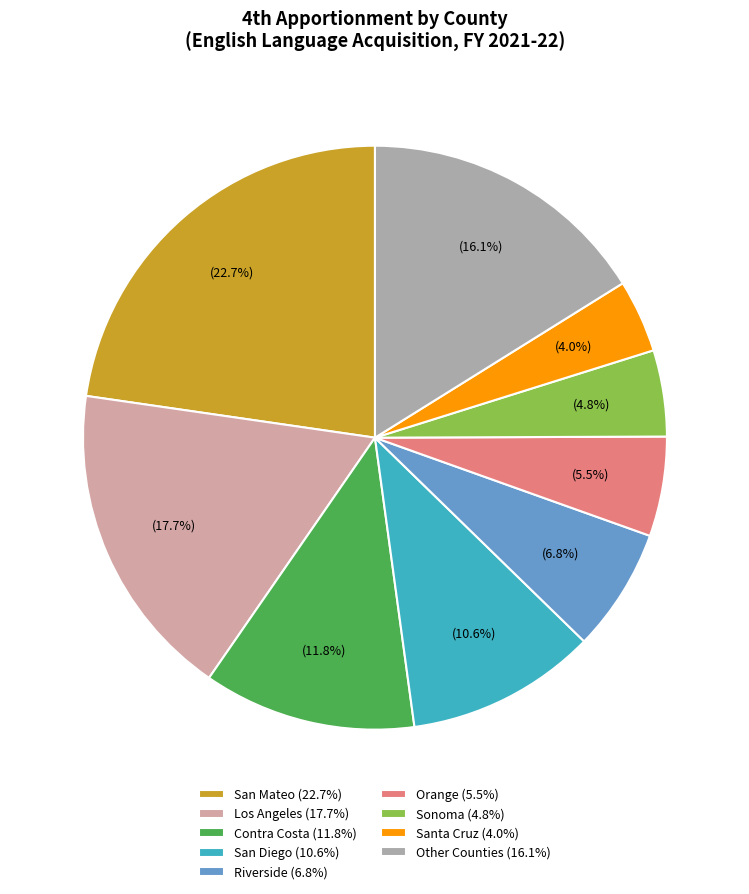

Is there a majority slice in this chart?

No